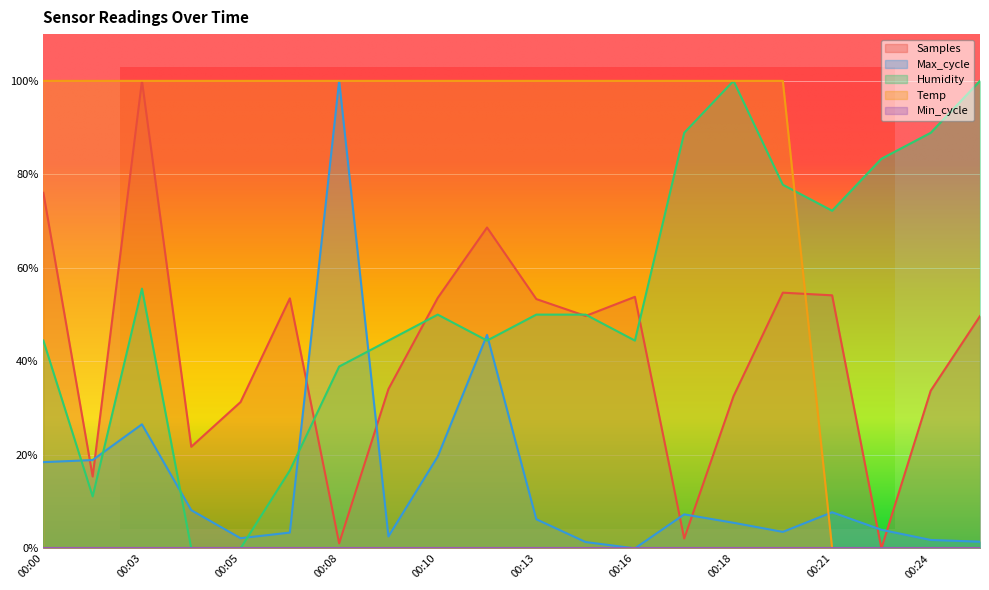

How many lines are shown in the chart?

4